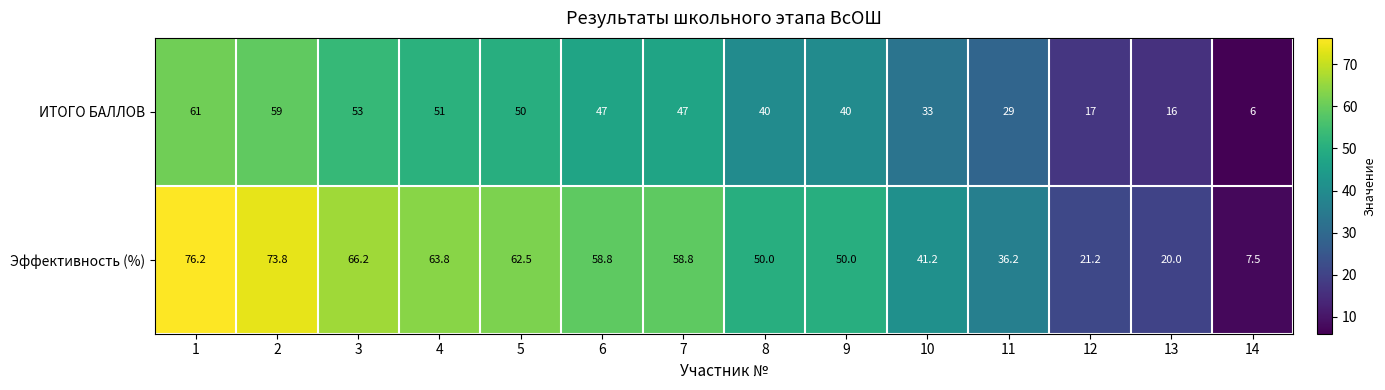

Rank the series by their average value, from highest to lowest.

Эффективность (%), ИТОГО БАЛЛОВ